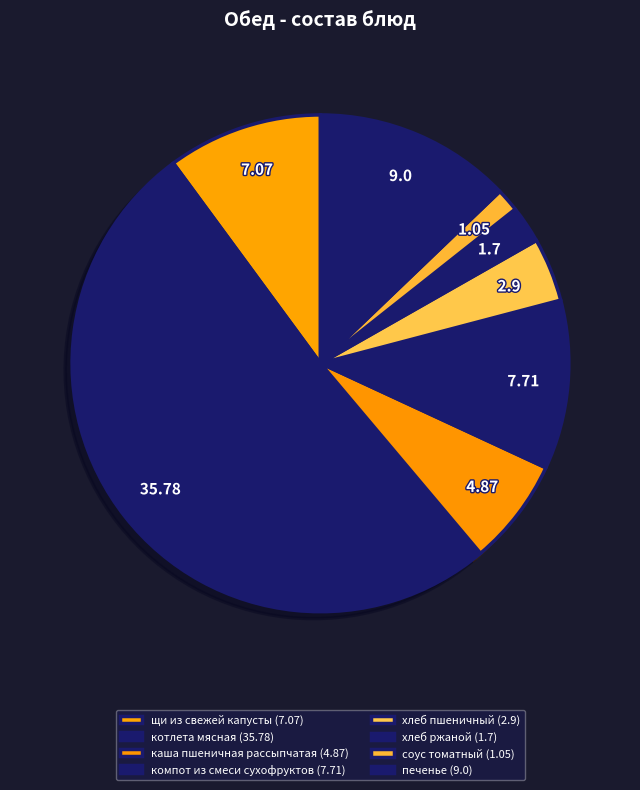

How many slices are in this pie chart?

8